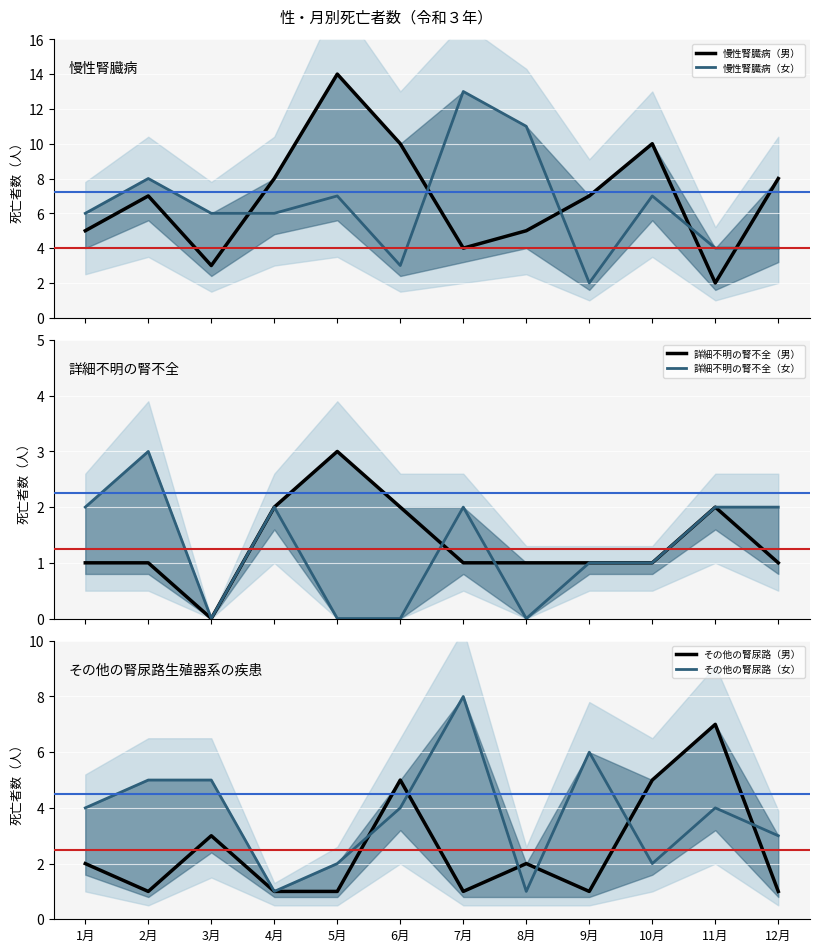

What is the highest value of the その他の腎尿路（女） series?

8